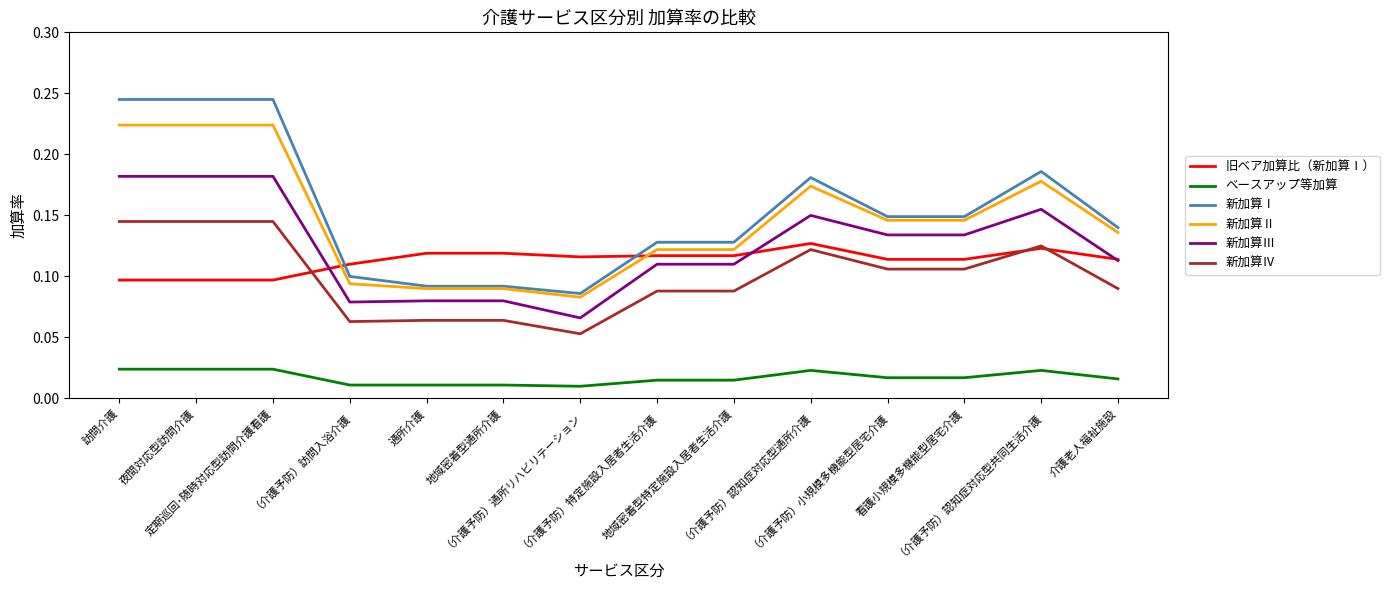

List the series in order of their peak value, highest first.

新加算Ⅰ, 新加算Ⅱ, 新加算Ⅲ, 新加算Ⅳ, 旧ベア加算比（新加算Ⅰ）, ベースアップ等加算